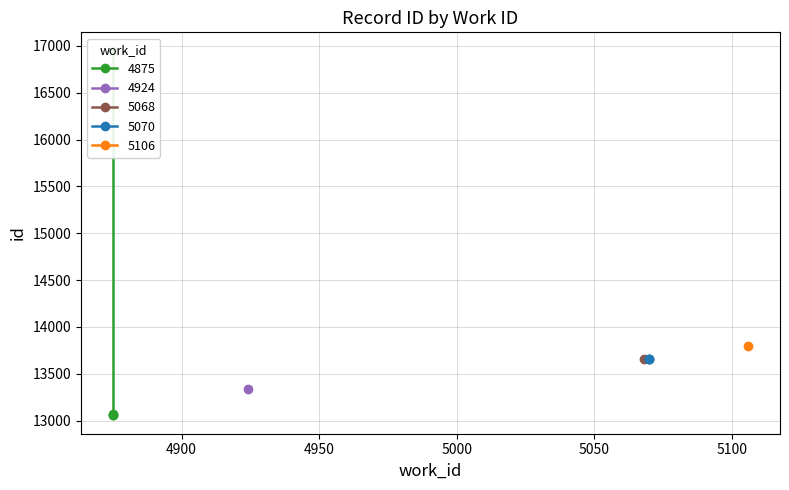

List the labels in order of value, smallest first.

4875, 4875, 4875, 4924, 5068, 5070, 5070, 5070, 5106, 4875